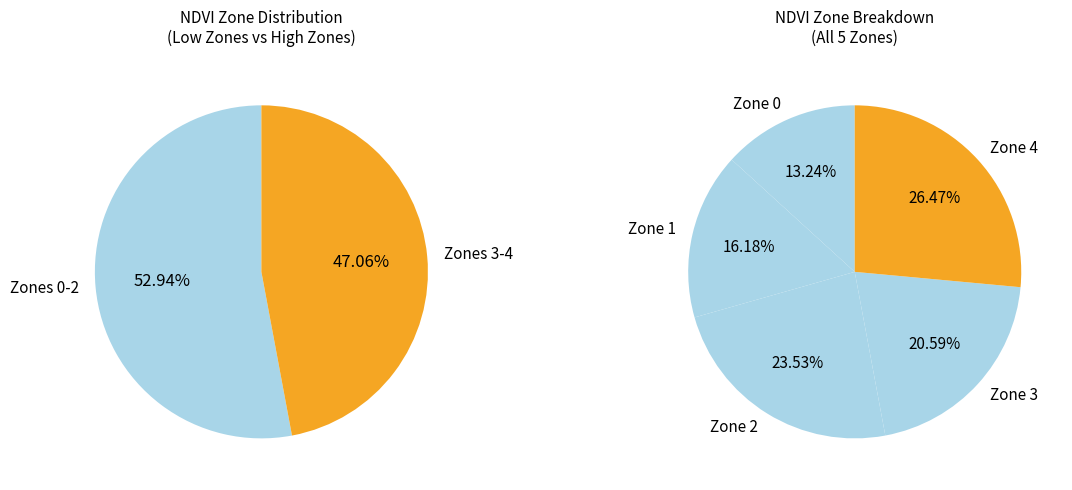

To the nearest percent, what is the difference between the Zone 3 and Zone 4 slice percentages?

6%